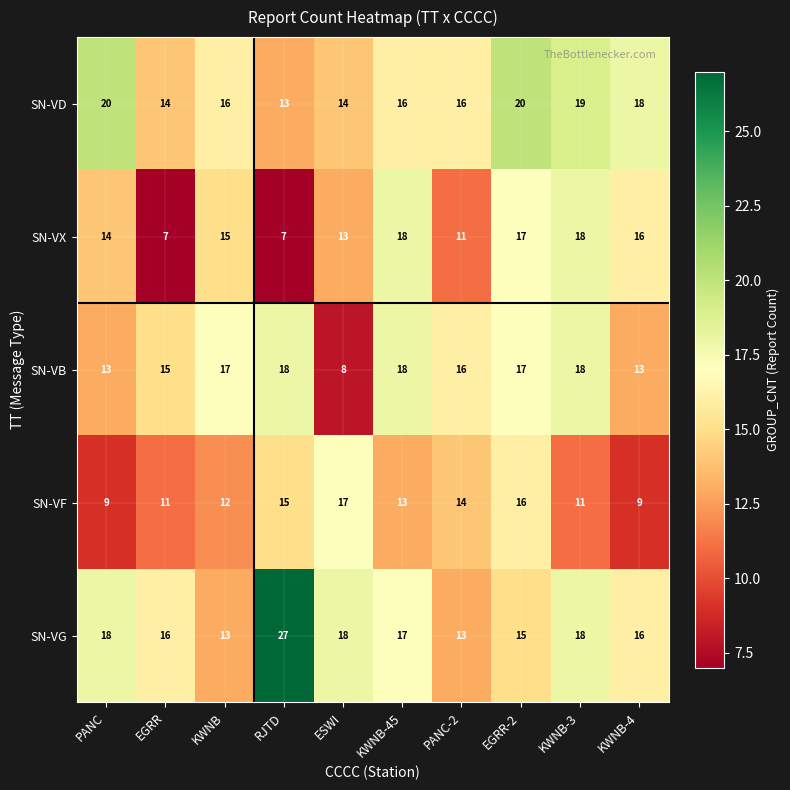

At which label does SN-VF first exceed 13?

RJTD